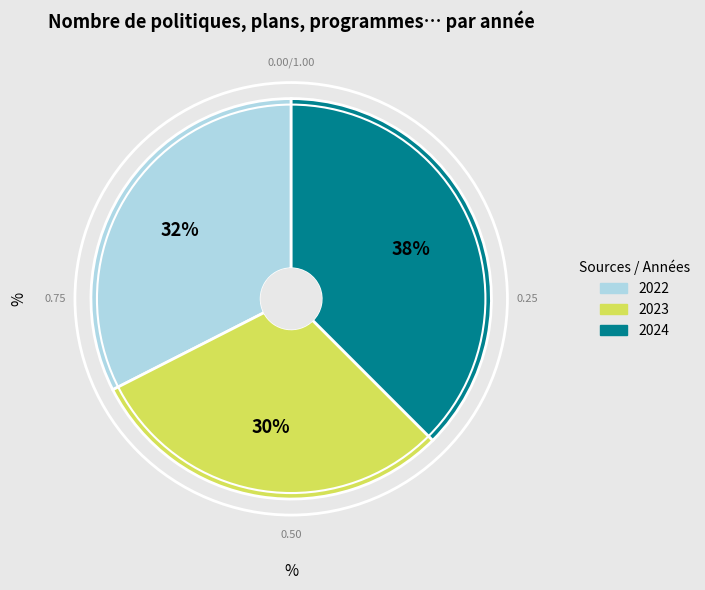

Do 2023 and 2022 together represent more than half of the pie?

Yes